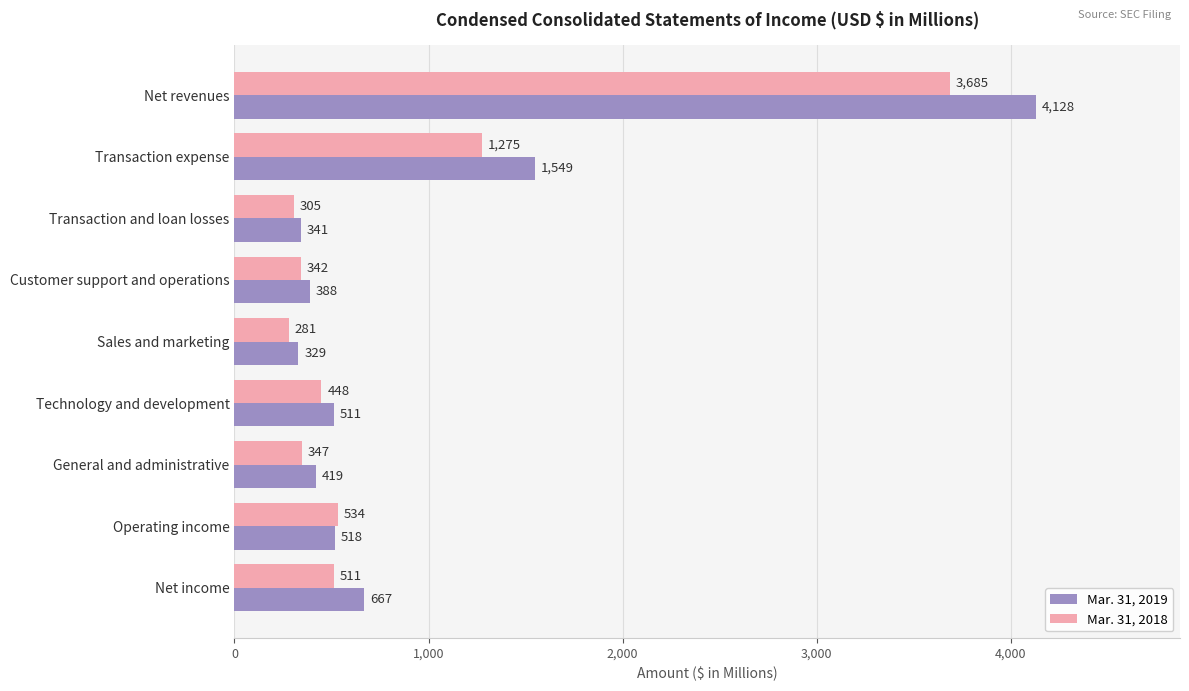

Is the value of Mar. 31, 2019 at Sales and marketing greater than the value of Mar. 31, 2018 at Net income?

No